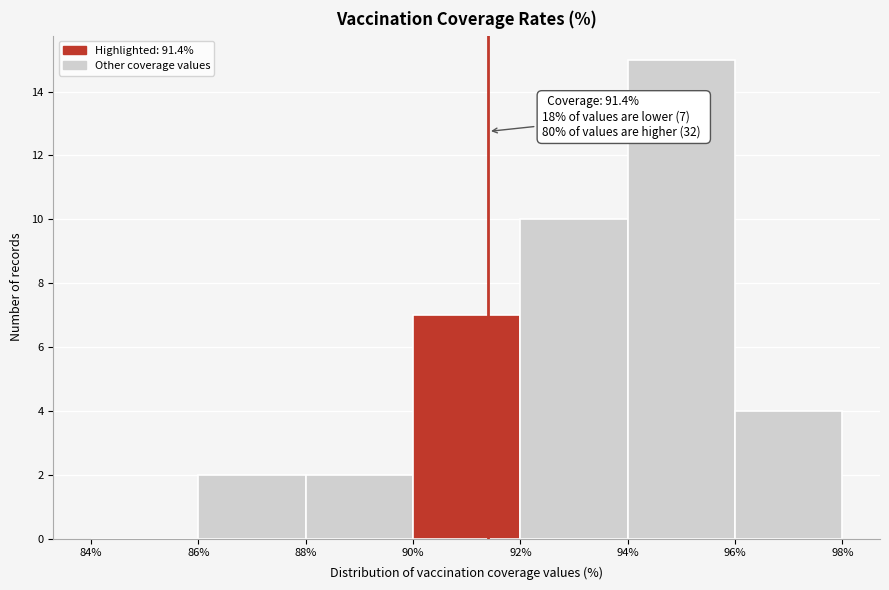

Over which range of the x-axis is the bar tallest?

94% to 96%